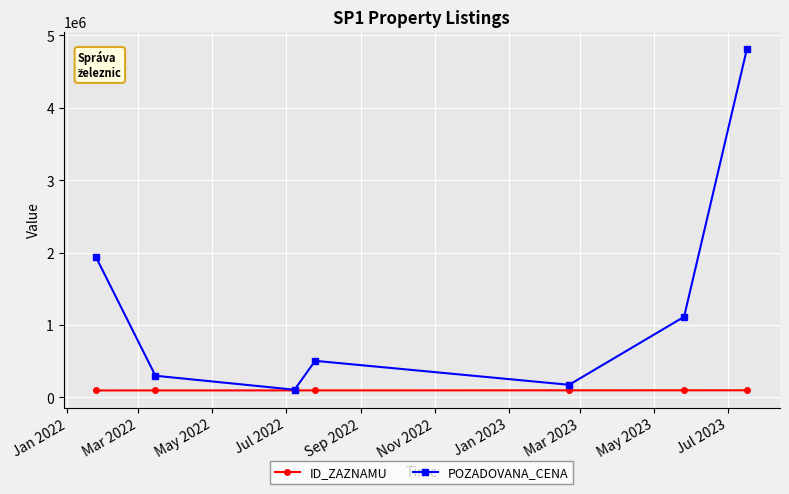

Which series has the largest total across all categories?

POZADOVANA_CENA